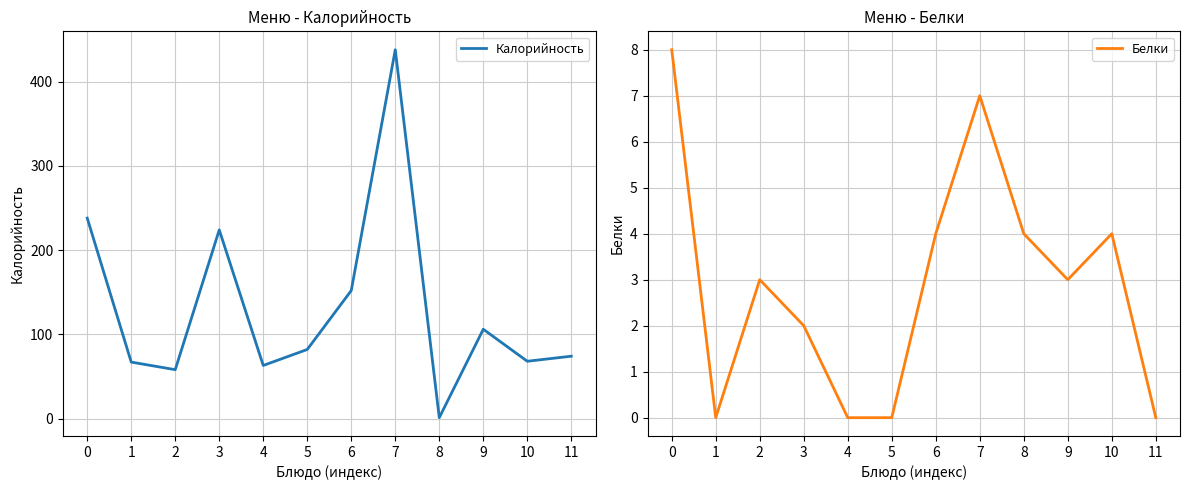

What is the difference between the Белки values at 10 and 11?

4